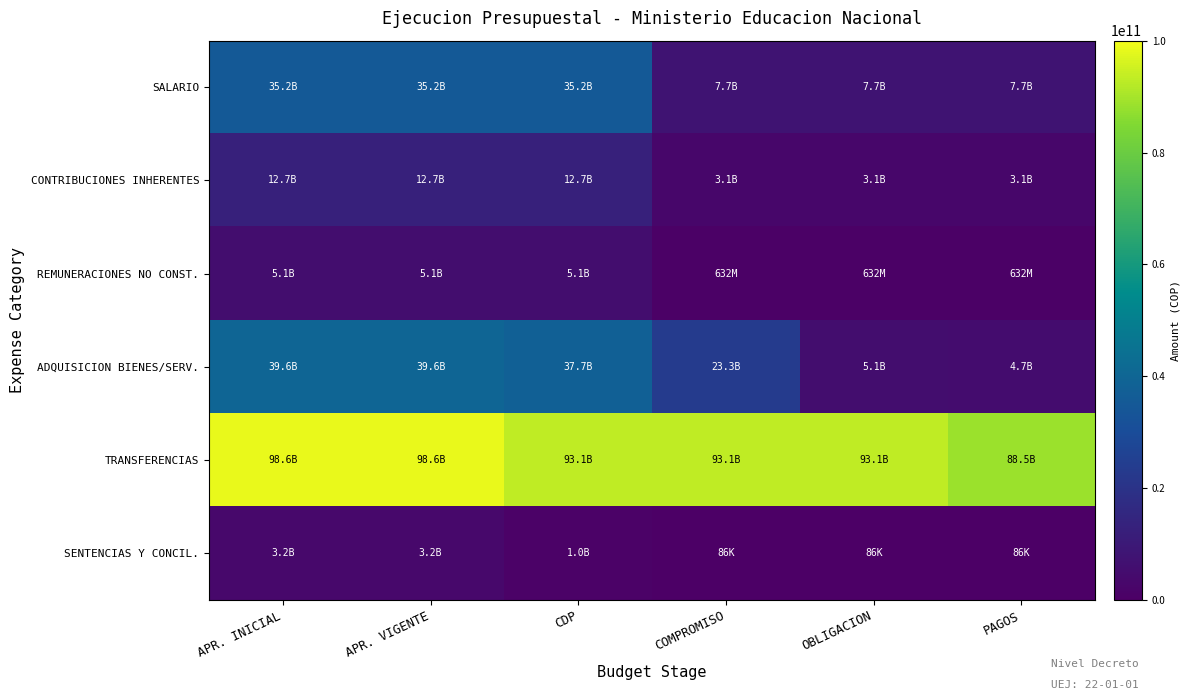

How many distinct data groups are displayed?

6